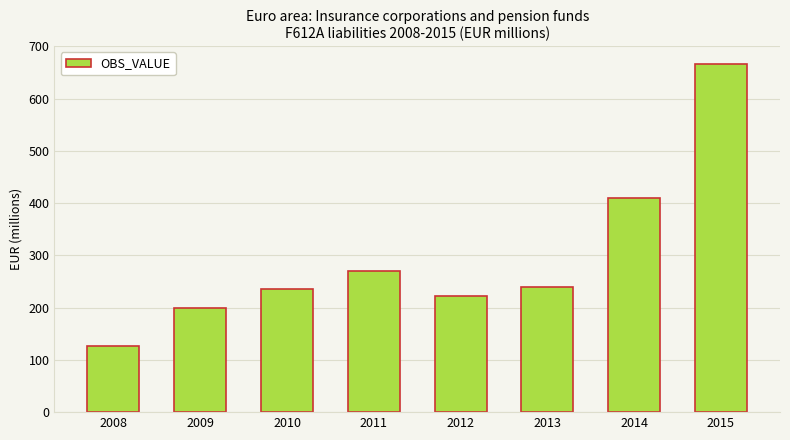

What is the difference between the maximum and minimum values?

540.3